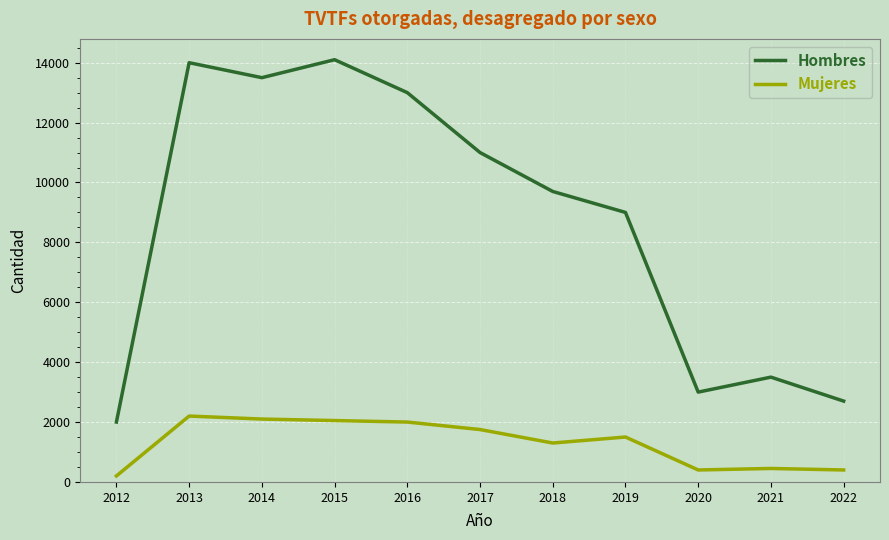

Which series has the largest range (max minus min)?

Hombres